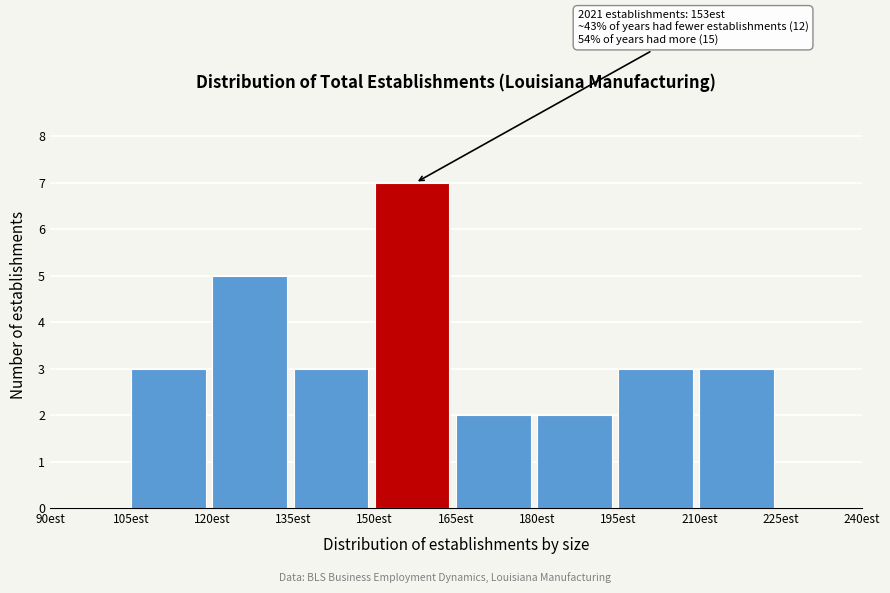

Which range on the x-axis has the tallest bar?

150 to 165